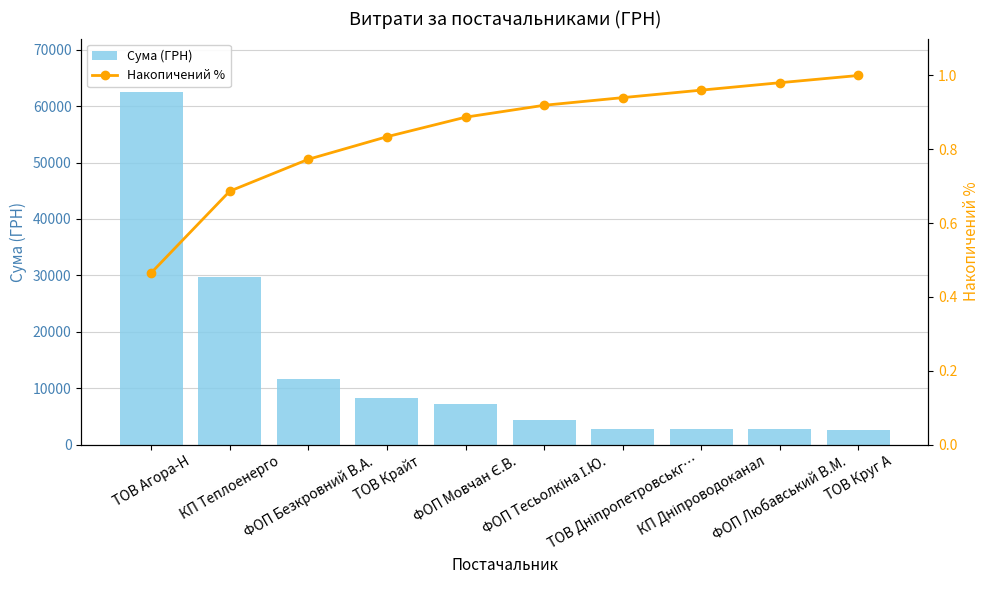

List the series in order of their peak value, lowest first.

Накопичений %, Сума (ГРН)